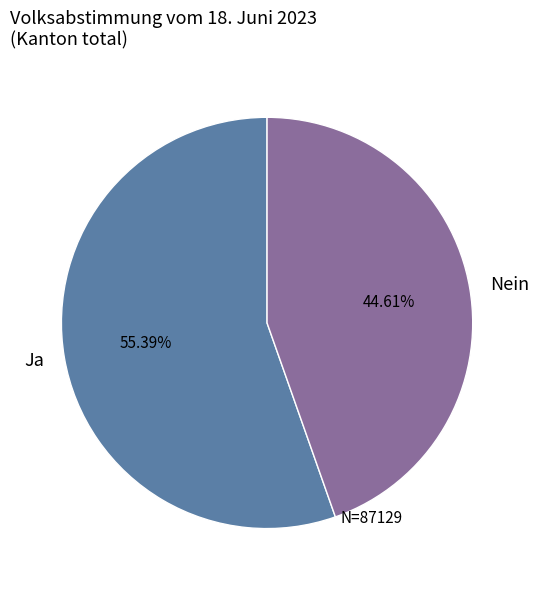

What is the ratio of the value at Ja to the value at Nein?

1.2